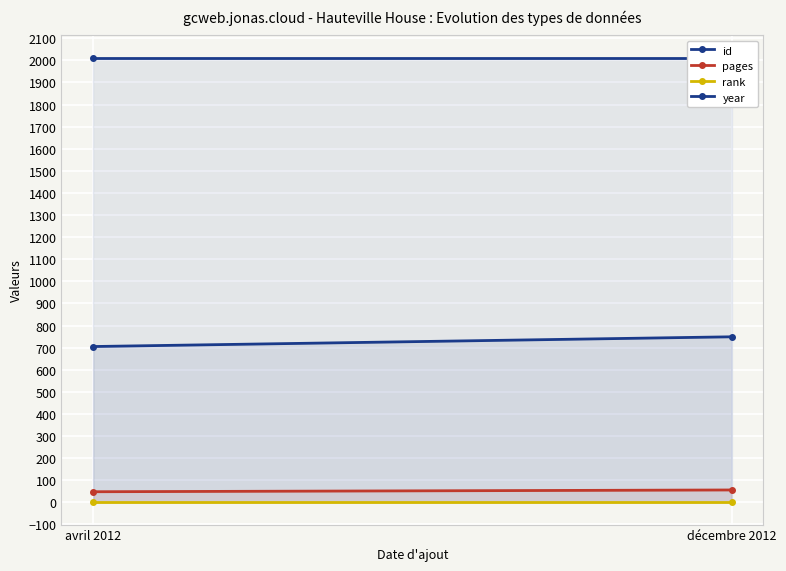

What are all the series names shown in the legend?

id, pages, rank, year